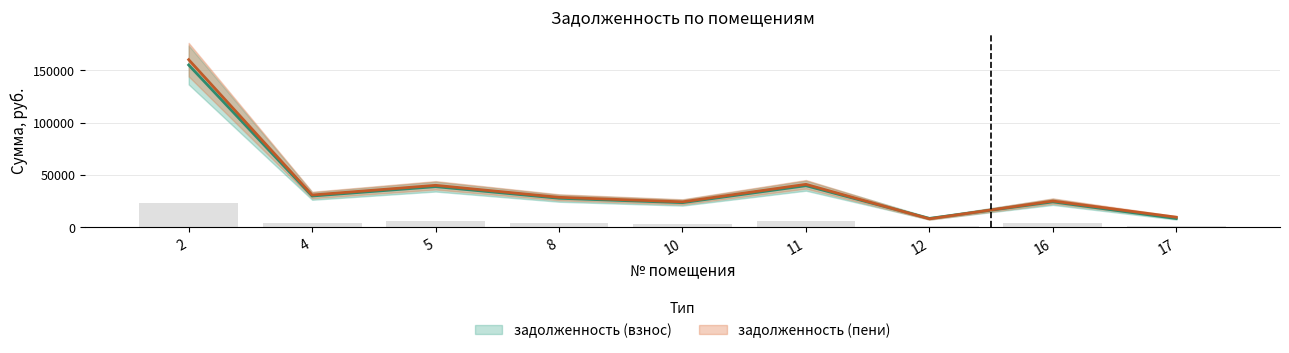

What is the highest value of the задолженность (взнос) series?

155097.3